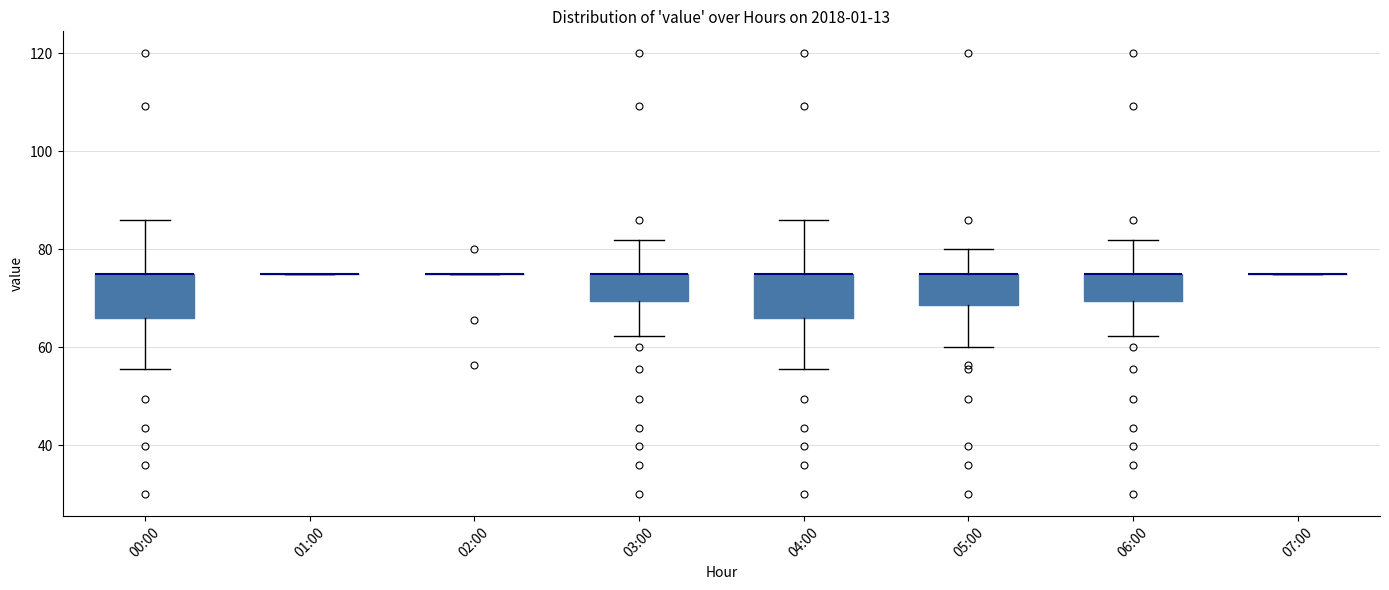

Reading left to right, read every box against the y-axis: the position of its median line, the range the box covers, and the ends of its whiskers. The values are not printed on the chart, so give them approximately, as read against the axis.

00:00: median 76 (drawn on the box's upper edge), box 66 to 76, whiskers 56 to 86
01:00: box collapsed to a line at 76, whiskers 76 to 76
02:00: box collapsed to a line at 76, whiskers 76 to 76
03:00: median 76 (drawn on the box's upper edge), box 70 to 76, whiskers 62 to 82
04:00: median 76 (drawn on the box's upper edge), box 66 to 76, whiskers 56 to 86
05:00: median 76 (drawn on the box's upper edge), box 68 to 76, whiskers 60 to 80
06:00: median 76 (drawn on the box's upper edge), box 70 to 76, whiskers 62 to 82
07:00: box collapsed to a line at 76, whiskers 76 to 76